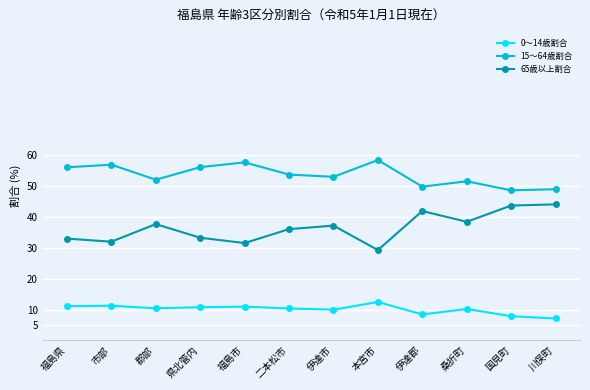

True or false: 65歳以上割合 and 15～64歳割合 cross at least once.

False